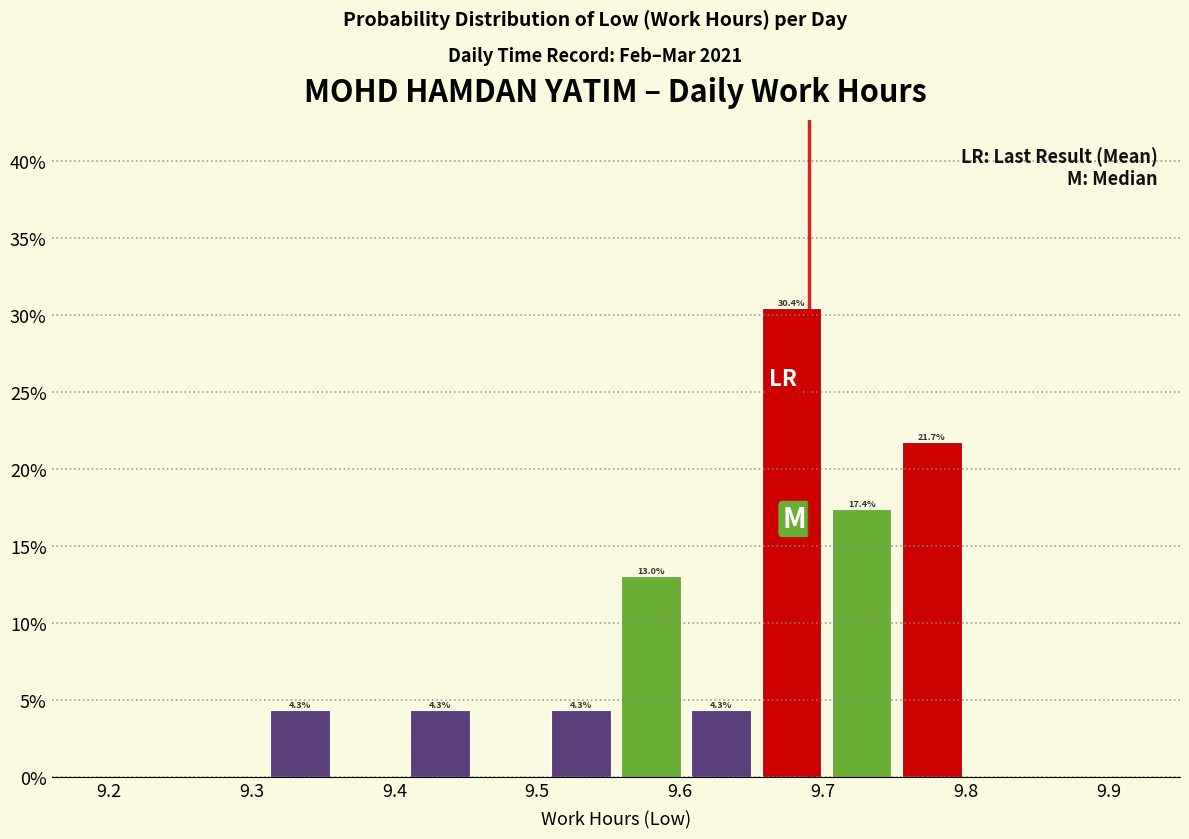

Over which range of the x-axis is the bar tallest?

9.65 to 9.70